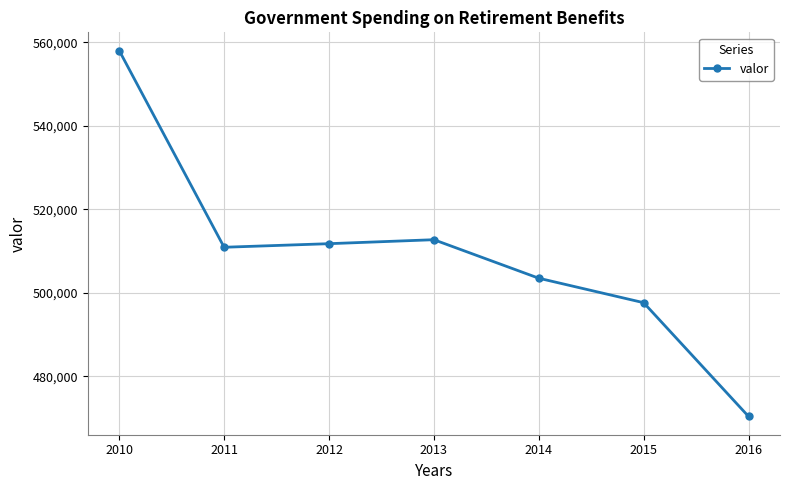

How many categories are shown in the chart?

7